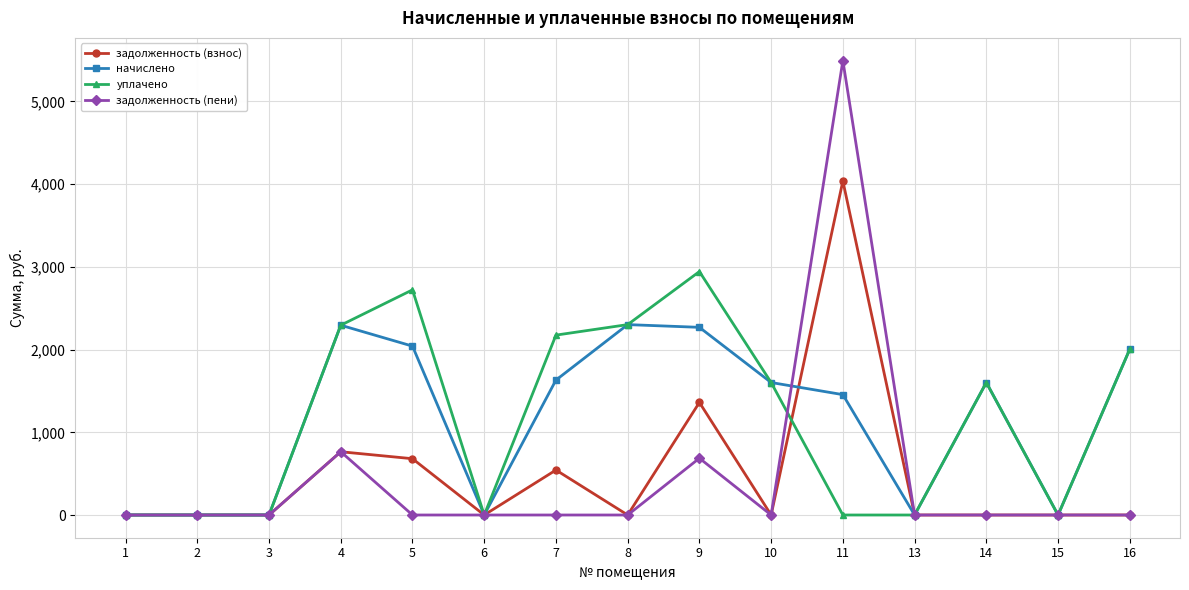

What is the total value across all series at 16?

4010.6